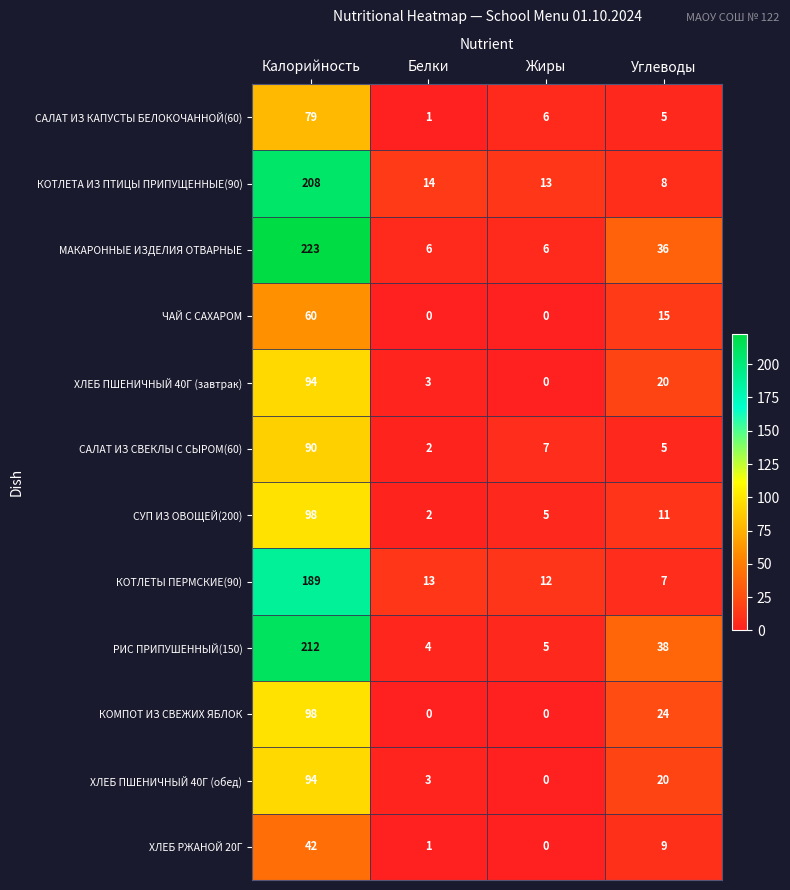

What is the greatest value displayed?

223